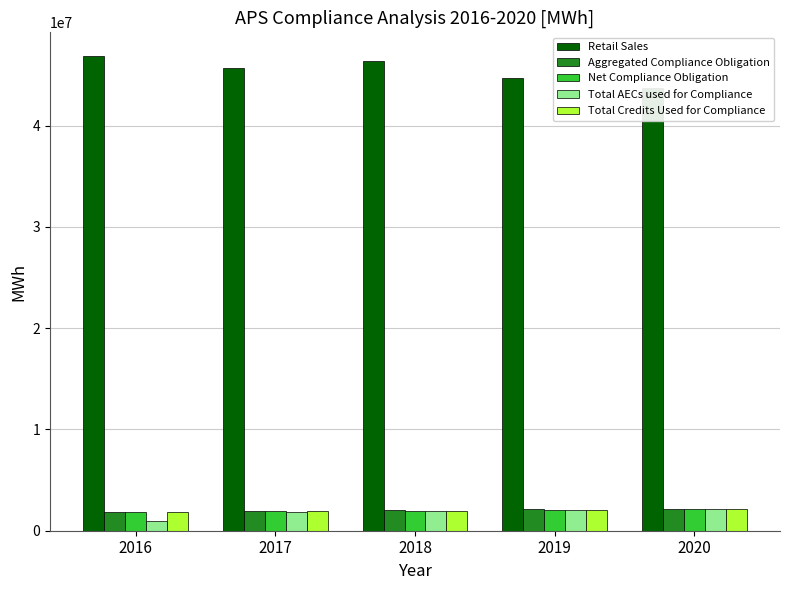

Rank the series at 2017 from lowest to highest value.

Total AECs used for Compliance, Net Compliance Obligation, Total Credits Used for Compliance, Aggregated Compliance Obligation, Retail Sales